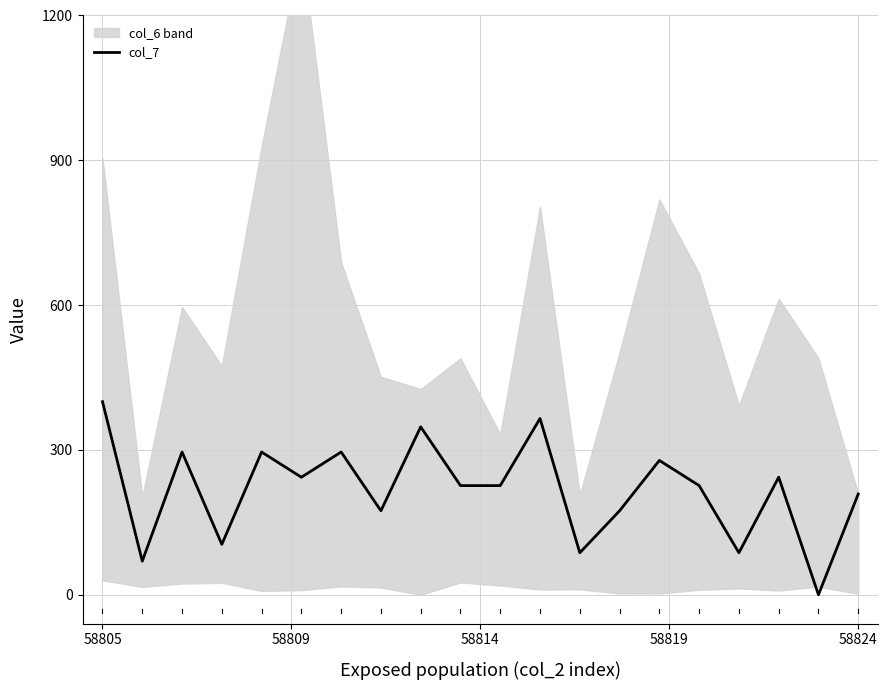

Does the chart display data point markers on the line(s)?

No